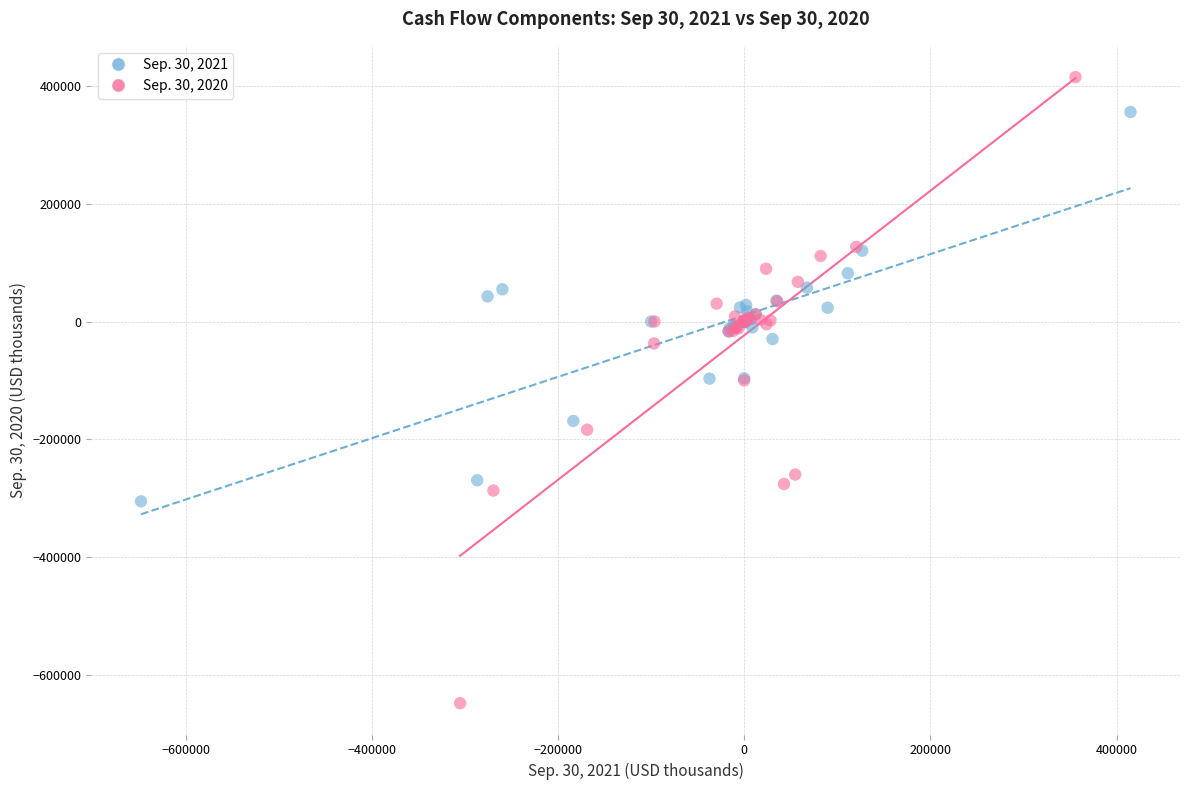

Which series contains the lowest Y value?

Sep. 30, 2020